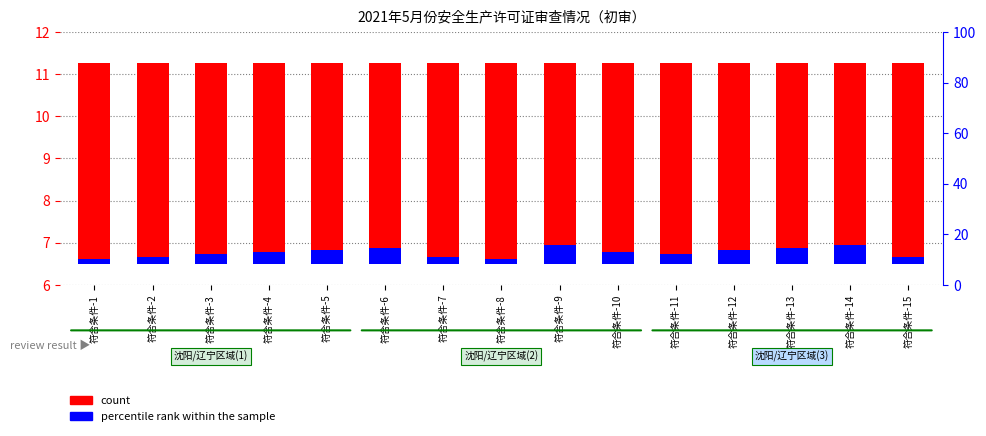

What is the maximum value for count?

4.8